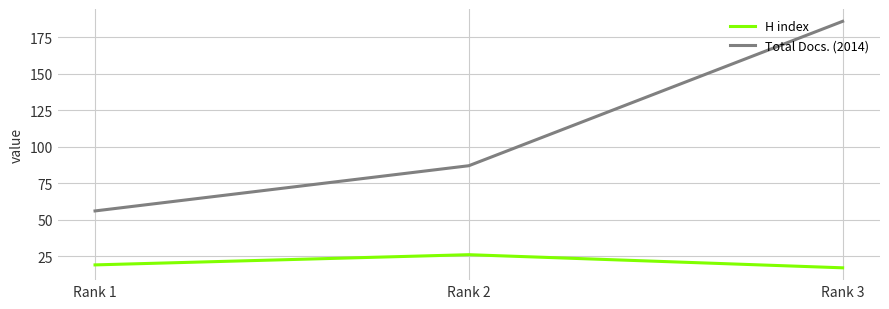

Which series has the widest spread of values?

Total Docs. (2014)